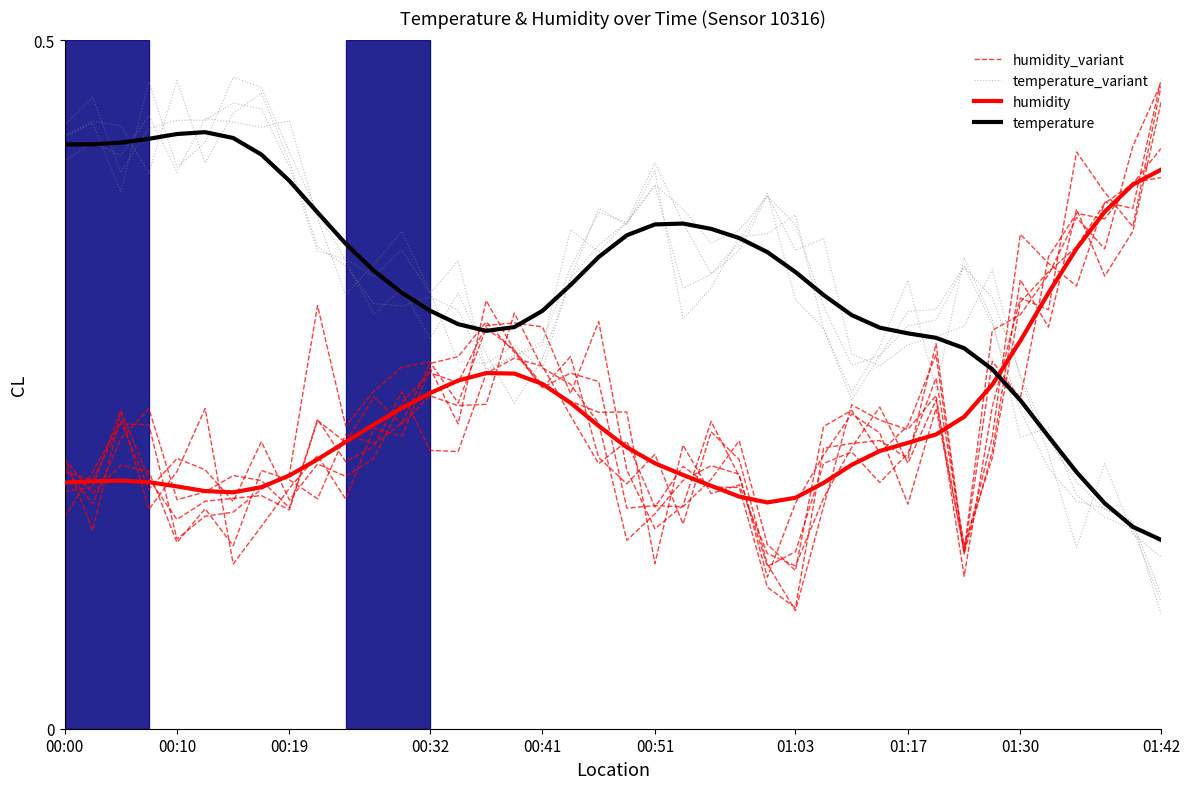

Where is the first local minimum for temperature?

15